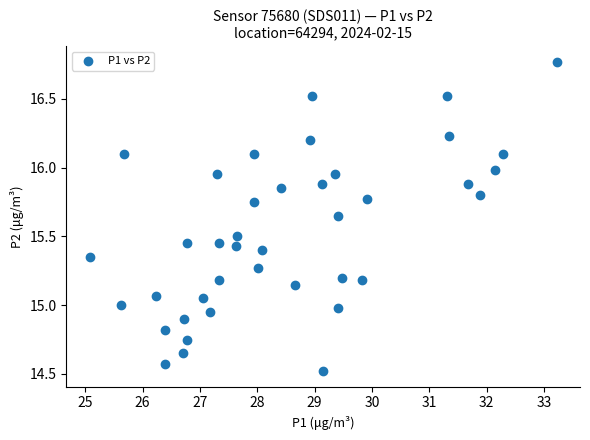

What is the range of X values (max minus min)?

8.1